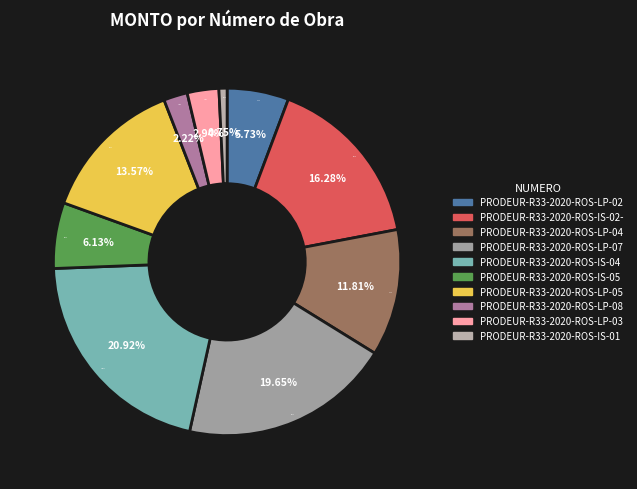

To the nearest percent, what is the difference between the largest and smallest slice percentages?

20%